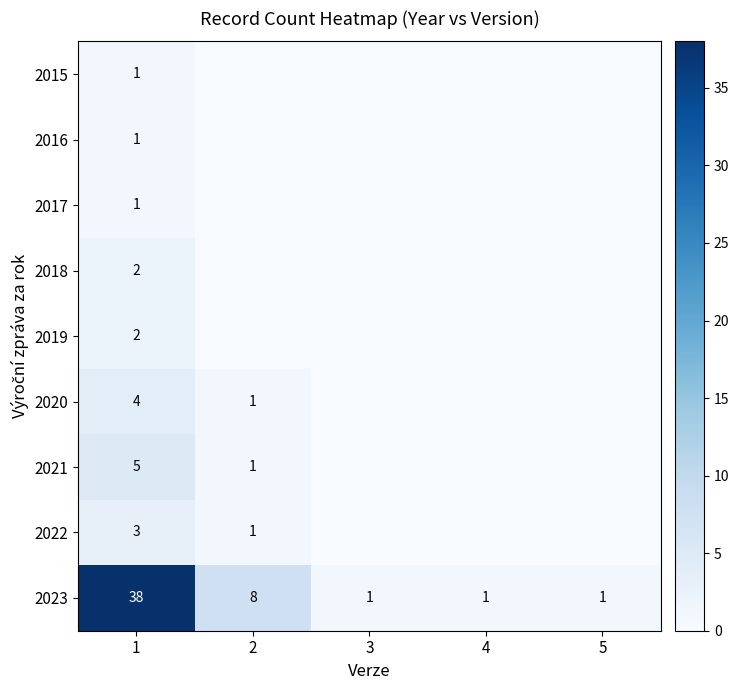

What is the average value of the 2023 series?

10